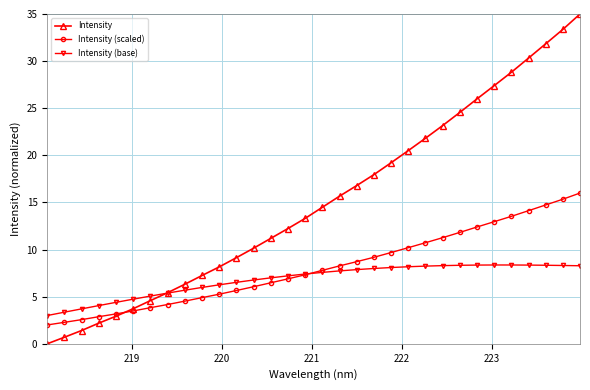

Which series has the largest range (max minus min)?

Intensity